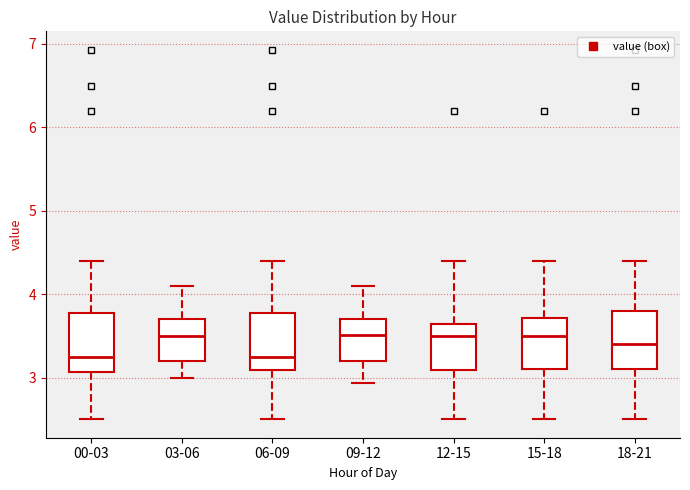

Reading left to right, read every box against the y-axis: the position of its median line, the range the box covers, and the ends of its whiskers. The values are not printed on the chart, so give them approximately, as read against the axis.

00-03: median 3.3, box 3.1 to 3.8, whiskers 2.5 to 4.4
03-06: median 3.5, box 3.2 to 3.7, whiskers 3.0 to 4.1
06-09: median 3.3, box 3.1 to 3.8, whiskers 2.5 to 4.4
09-12: median 3.5, box 3.2 to 3.7, whiskers 2.9 to 4.1
12-15: median 3.5, box 3.1 to 3.6, whiskers 2.5 to 4.4
15-18: median 3.5, box 3.1 to 3.7, whiskers 2.5 to 4.4
18-21: median 3.4, box 3.1 to 3.8, whiskers 2.5 to 4.4